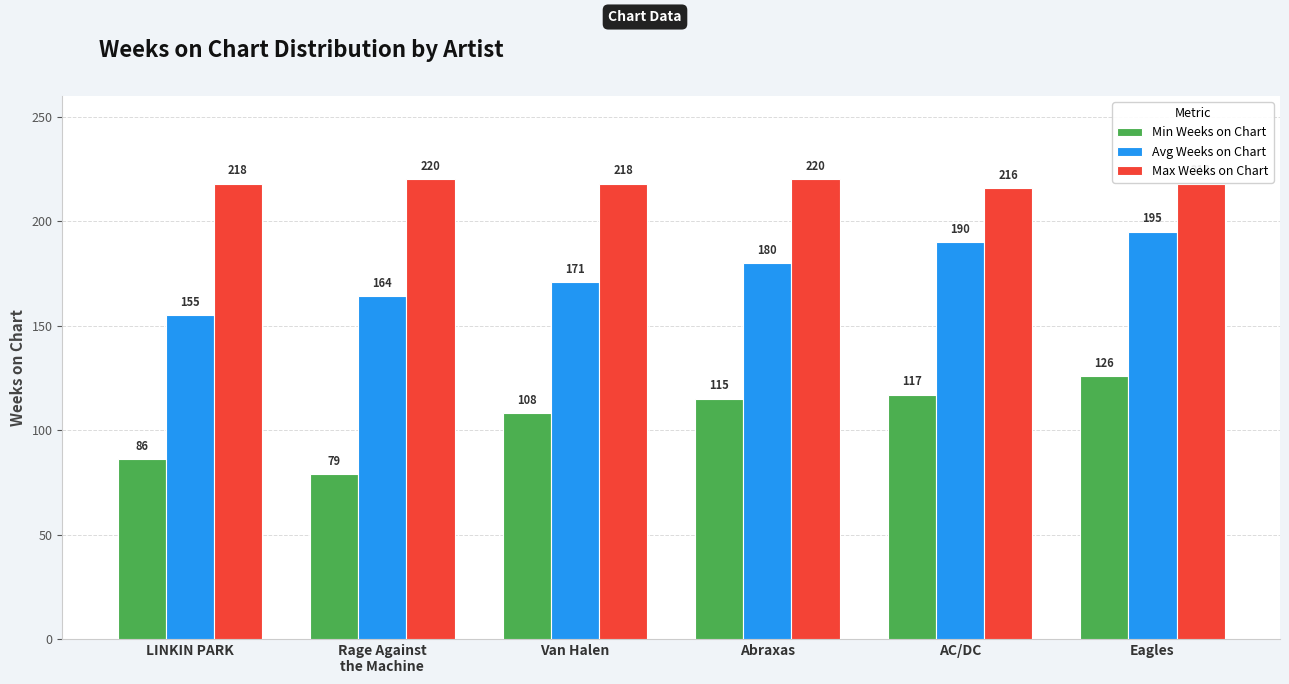

Reading left to right, transcribe all the data shown in this chart.

Min Weeks on Chart: 86	79	108	115	117	126
Avg Weeks on Chart: 155	164	171	180	190	195
Max Weeks on Chart: 218	220	218	220	216	218